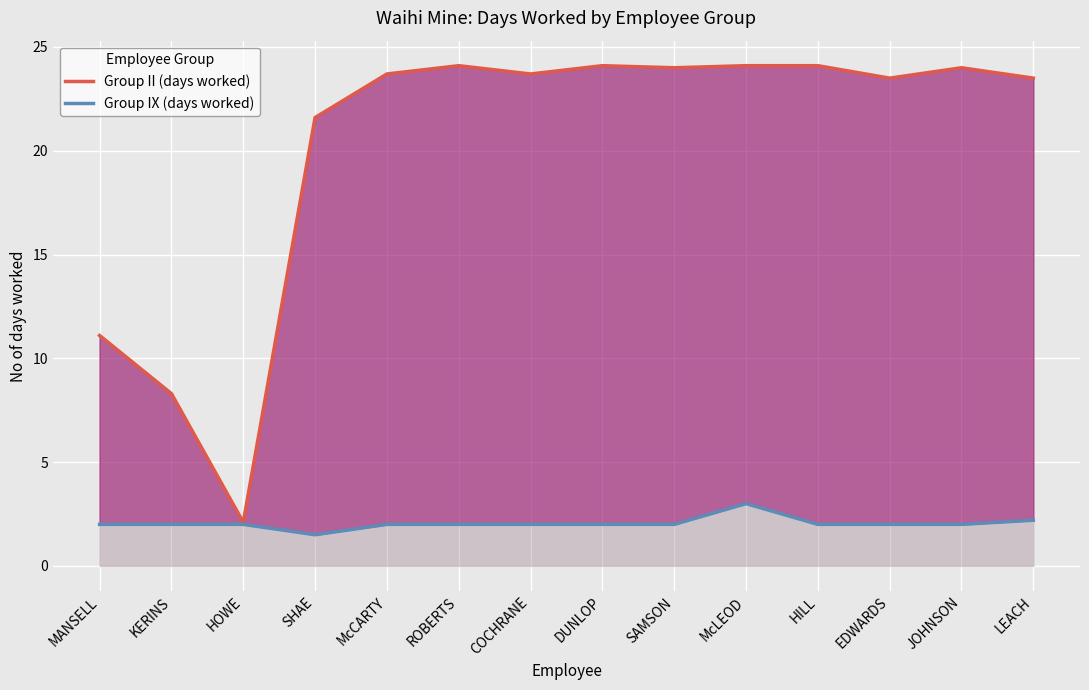

Is it true that Group II (days worked) equals 23.5 at LEACH?

True